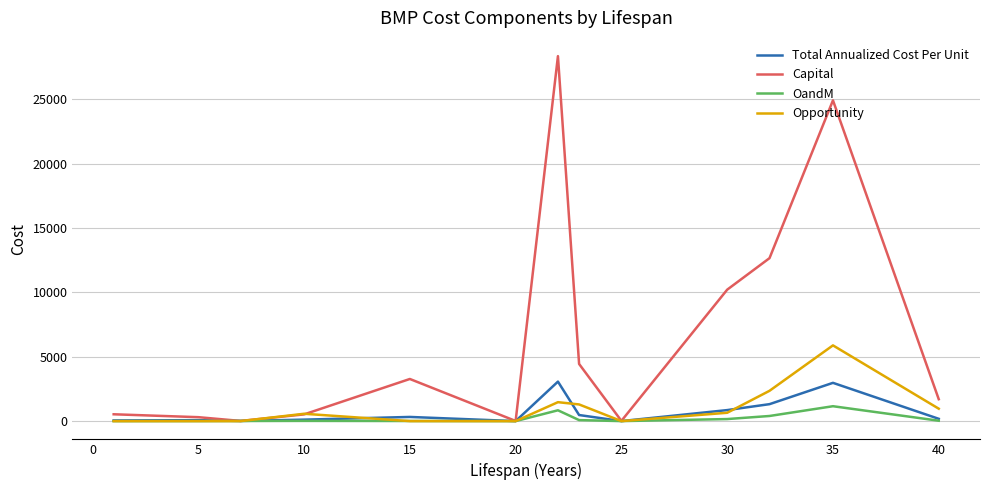

What is the maximum value for Capital?

28344.3